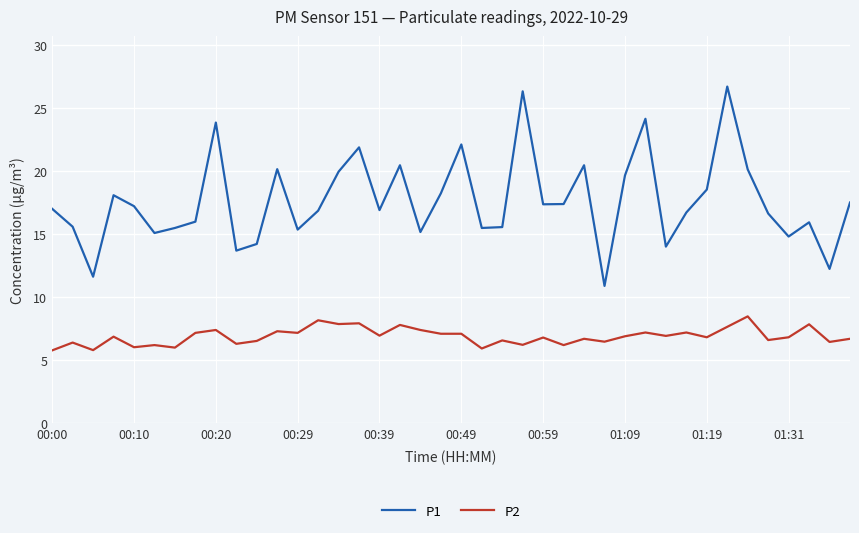

What is the maximum value shown in the chart?

26.7